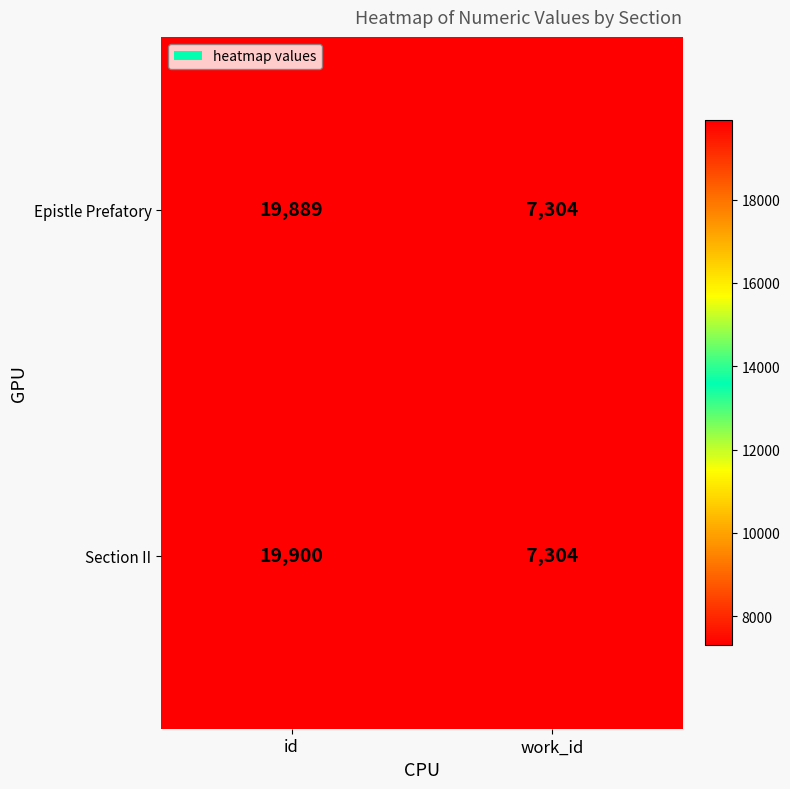

What is the total value across all series at id?

39789